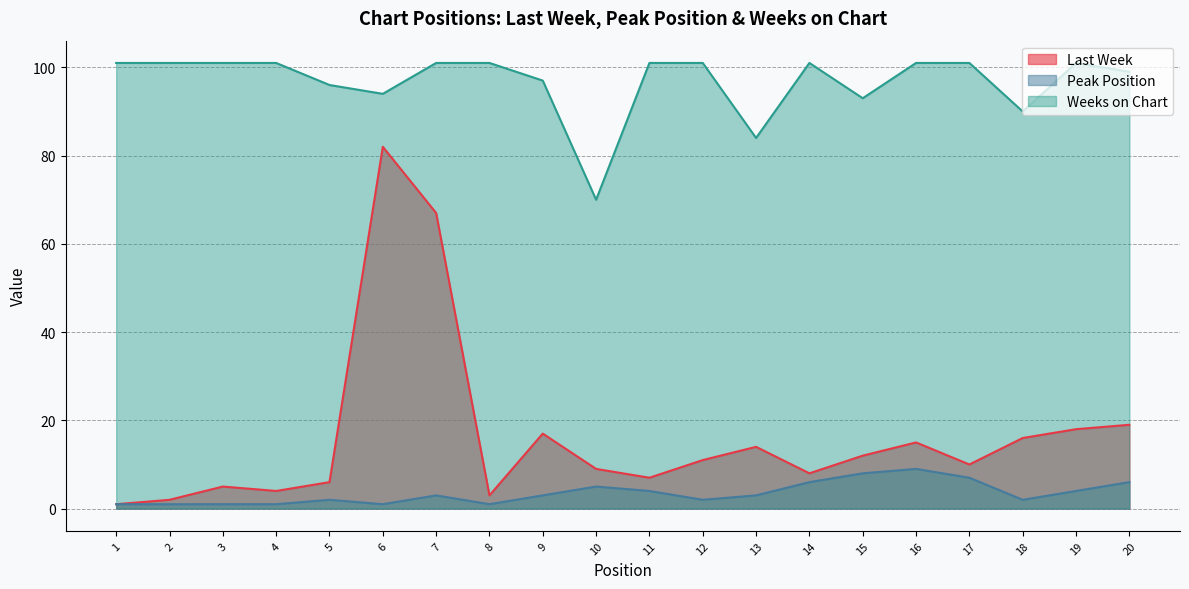

Does the chart display data point markers on the line(s)?

No